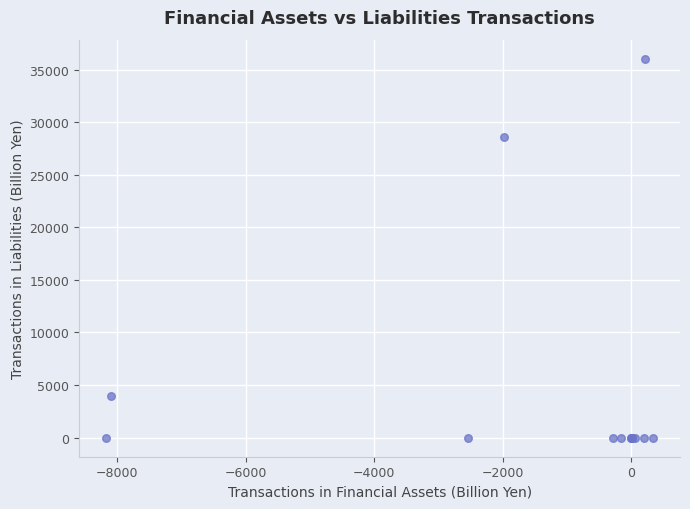

What Y value in the scatter plot is closest to 18019?

28568.9